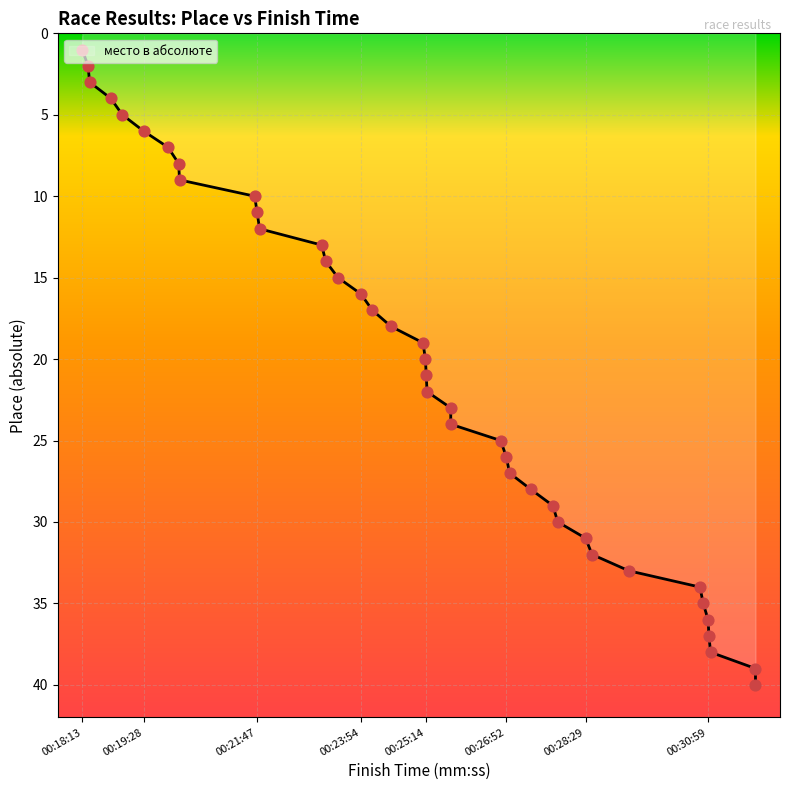

Approximately how many times larger is the value at 00:27:55 compared to 00:23:06?

2.3